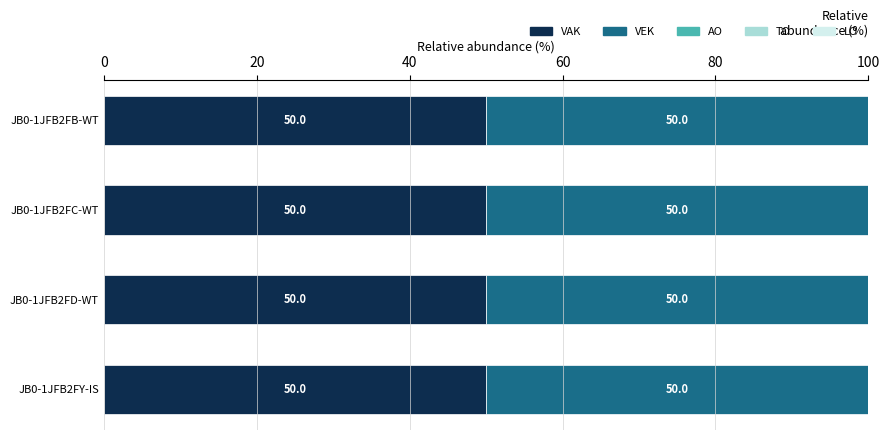

What is the label of the 3rd bar from the right?

JB0-1JFB2FC-WT